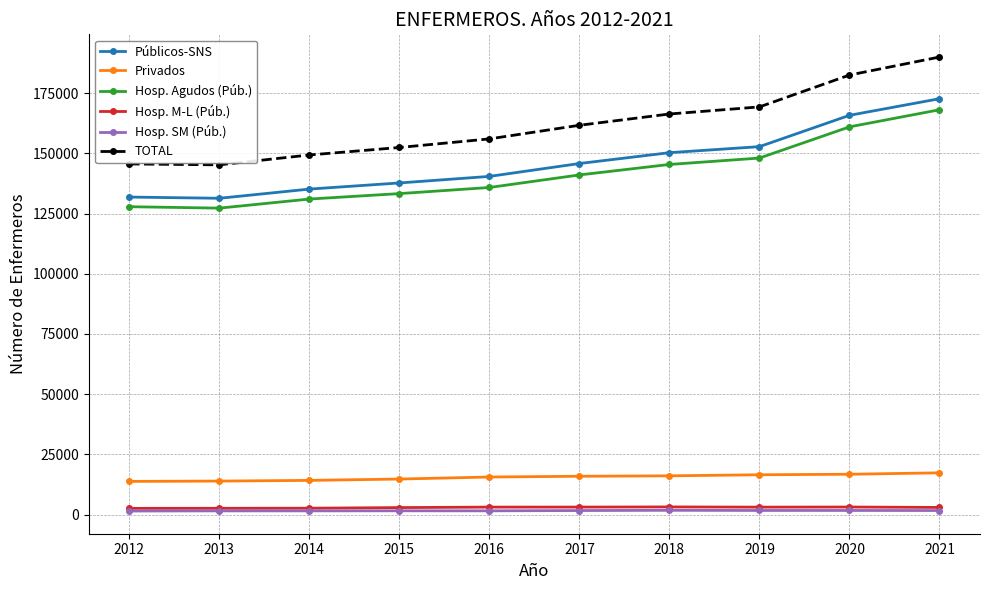

True or false: TOTAL and Privados cross at least once.

False